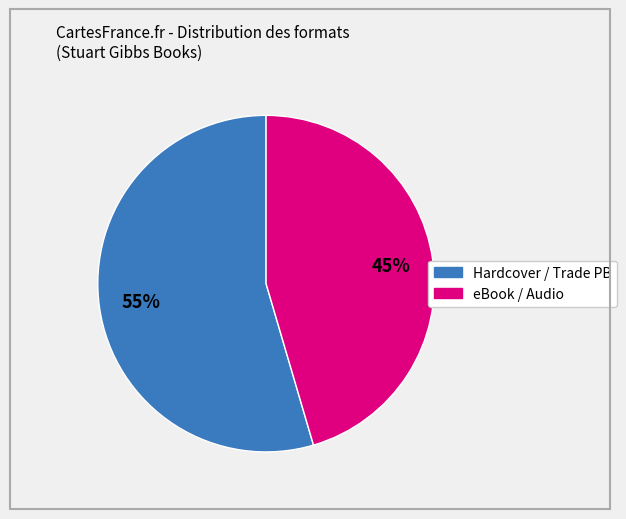

Does any single category account for the majority?

Yes